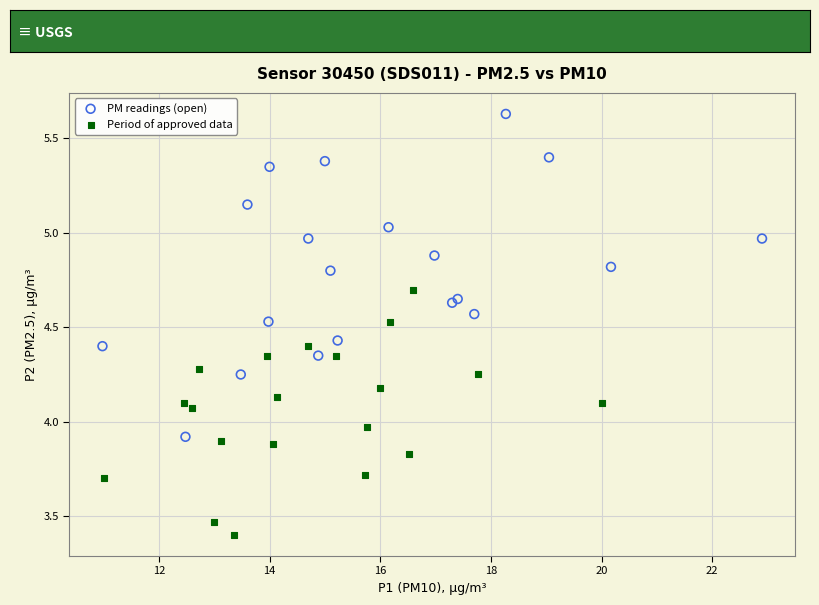

Which series has the largest Y range (max minus min)?

PM readings (open)